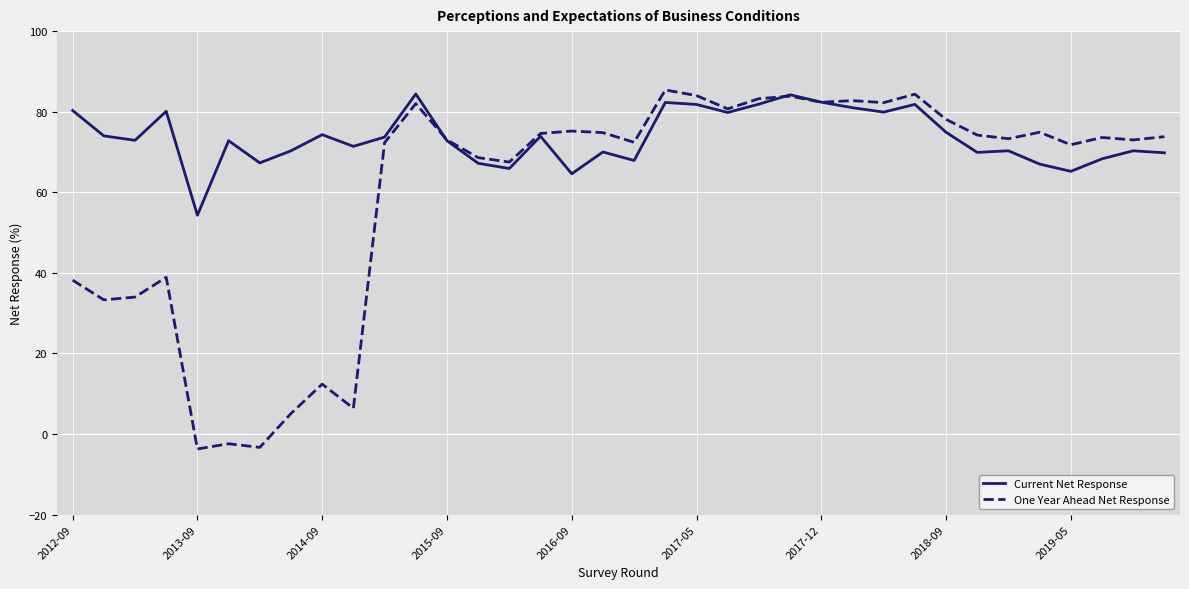

How many lines are shown in the chart?

2